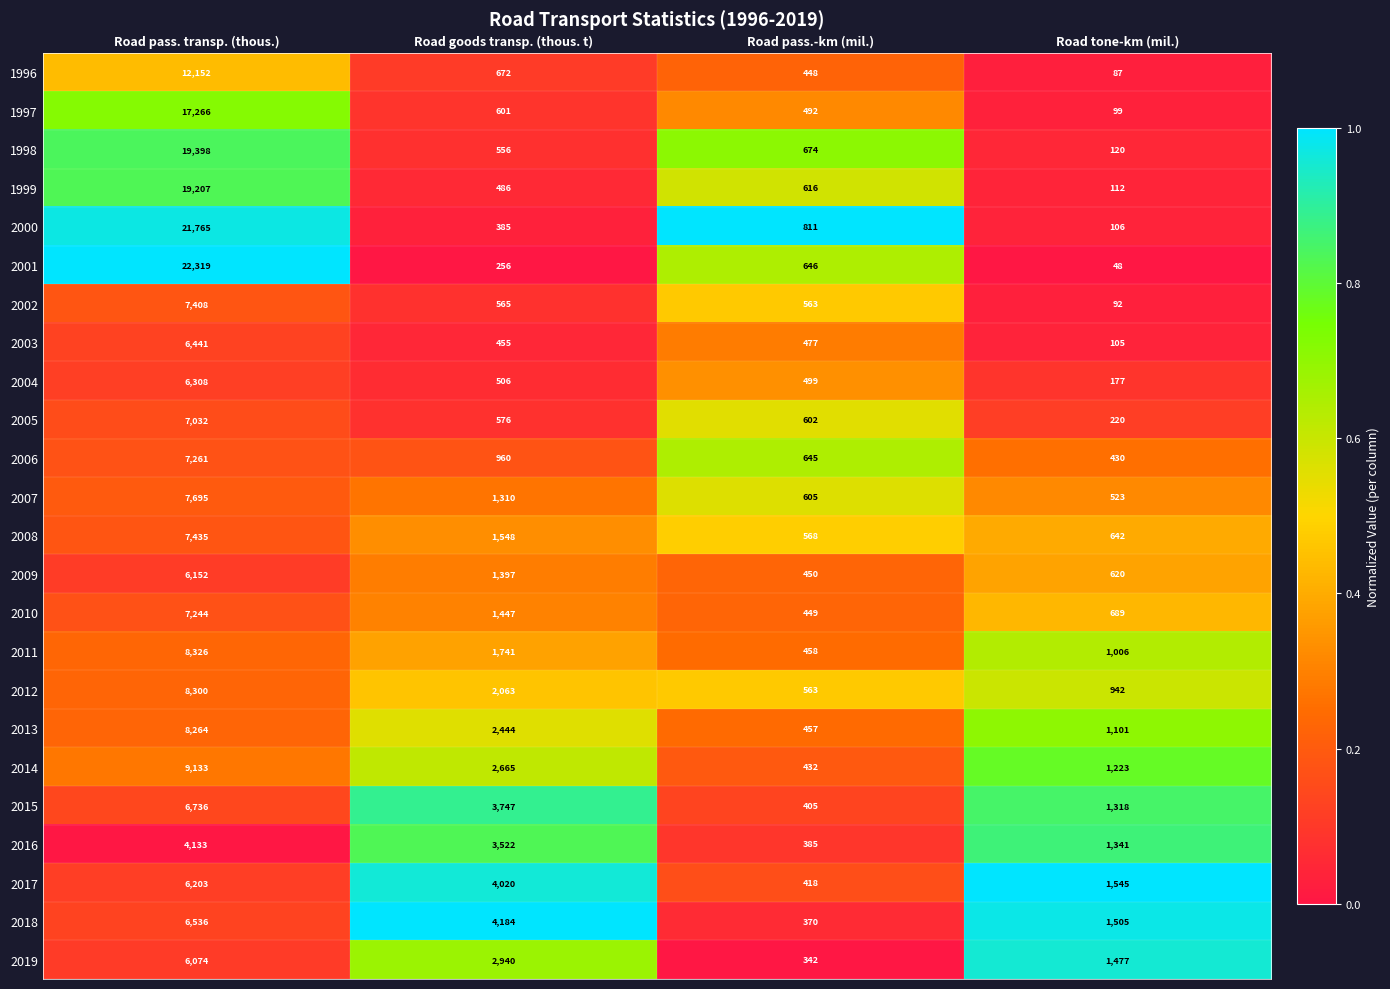

Where is 2011 nearest to the value 4392?

Road goods transp. (thous. t)